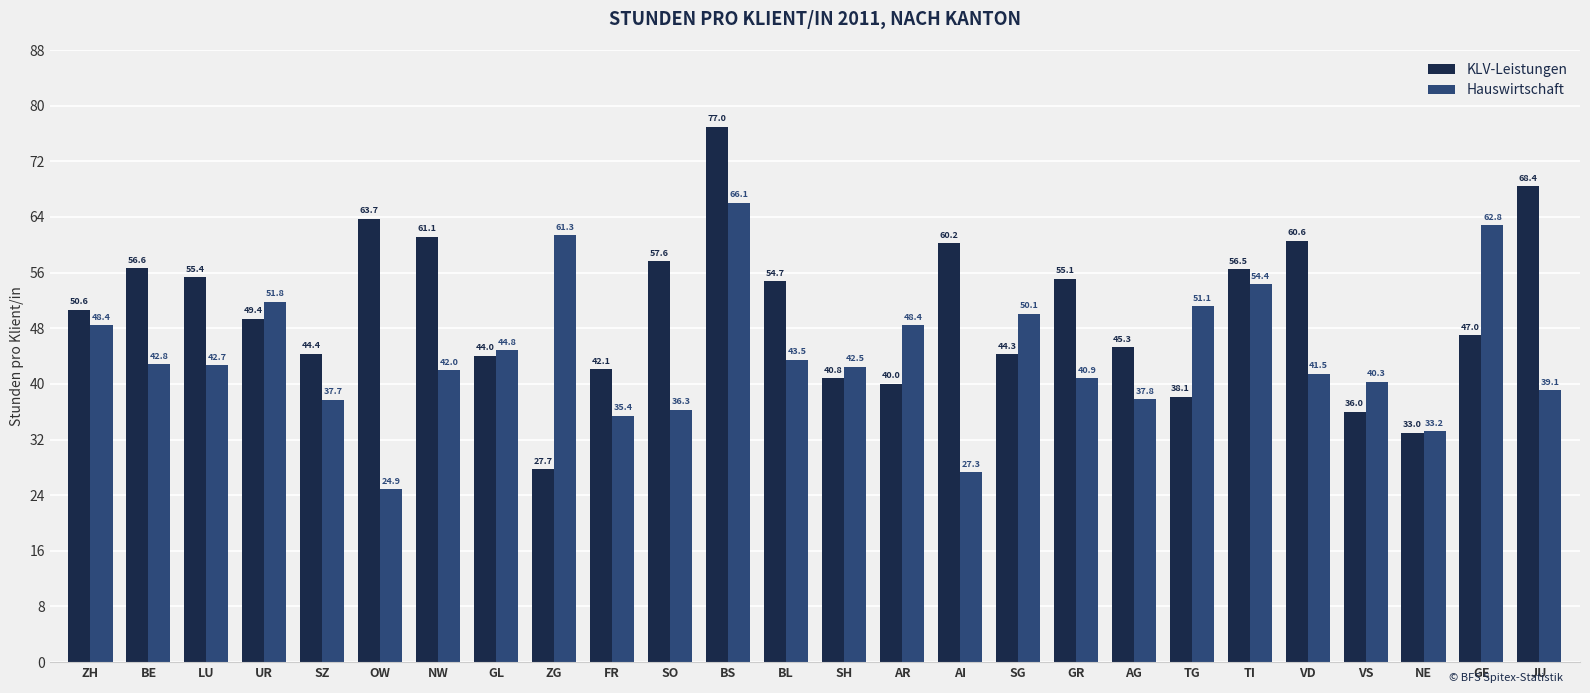

How many data points does each series have?

26